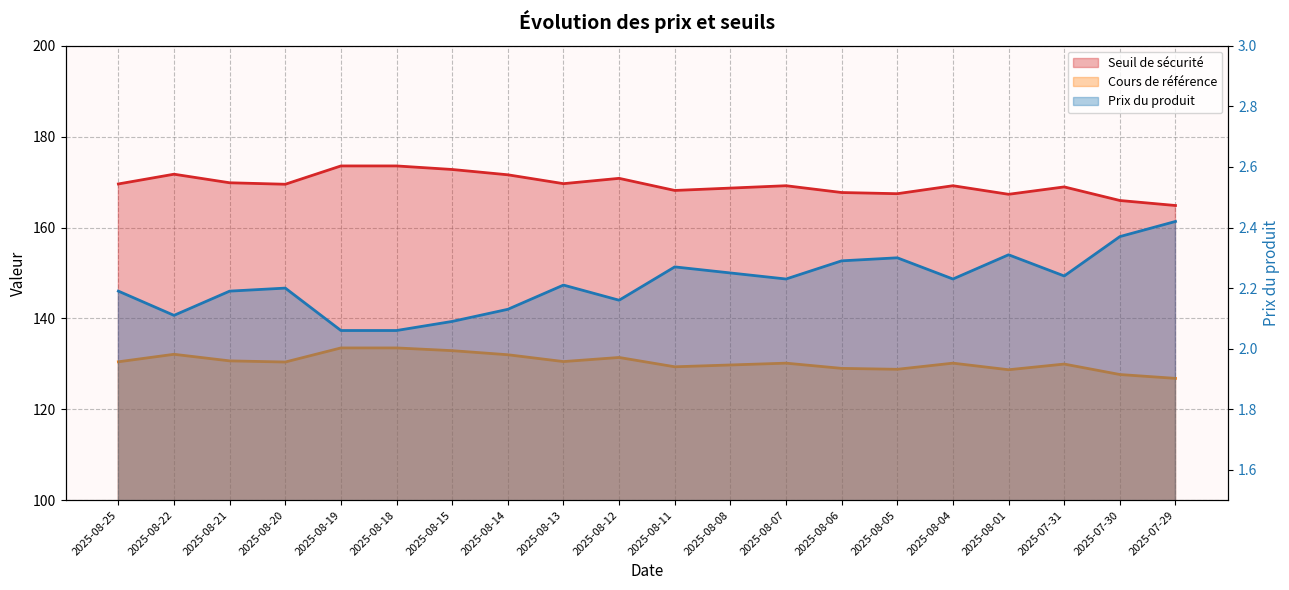

Is the value of Prix du produit at 2025-08-22 greater than the value of Cours de référence at 2025-07-31?

No